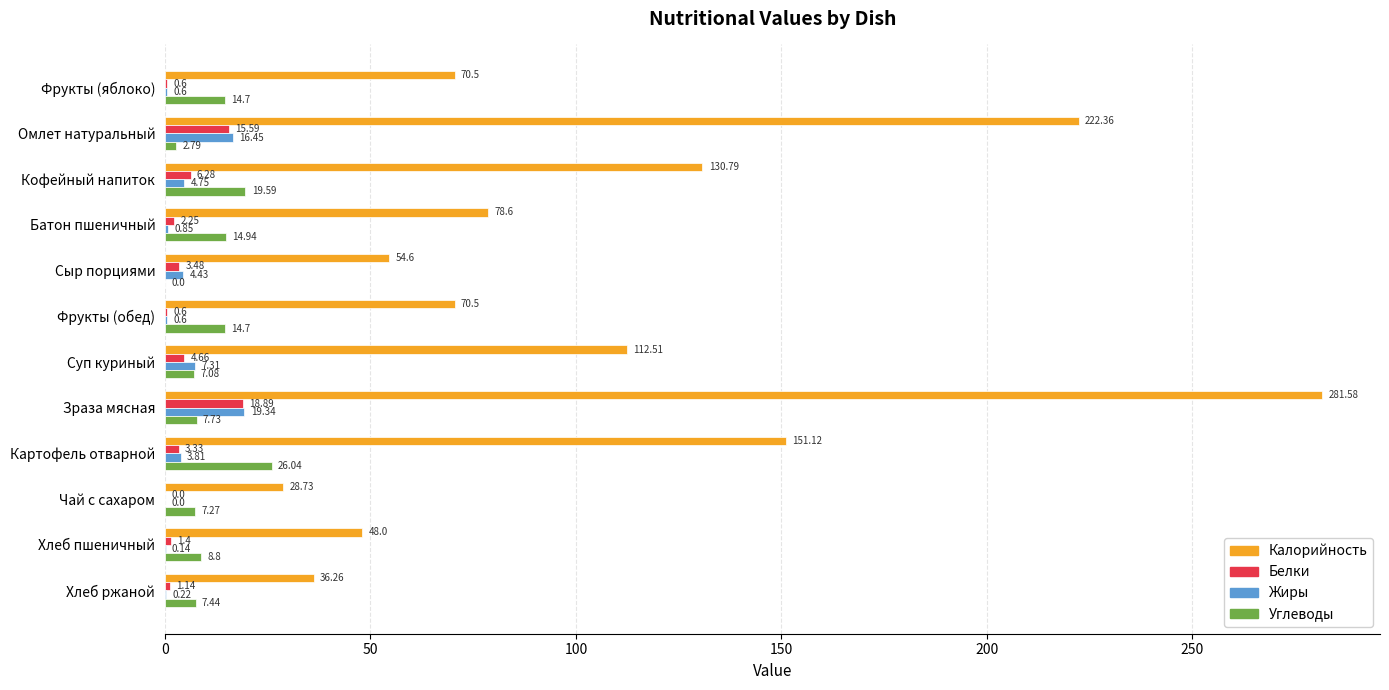

At which category is the sum across all series the highest?

Зраза мясная